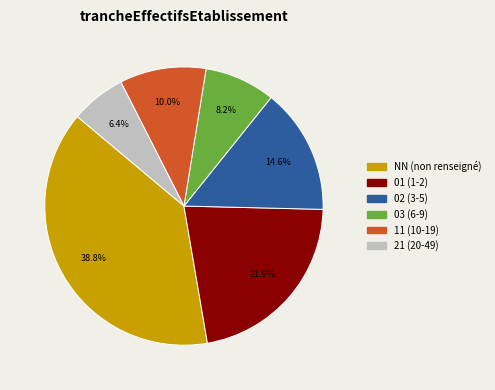

What is the ratio of the value at 01 to the value at 03?

2.7